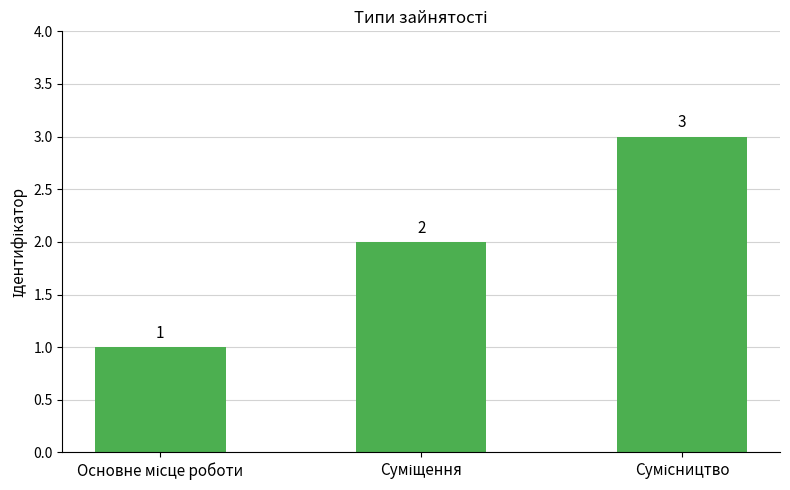

Count the number of data series in this chart.

1